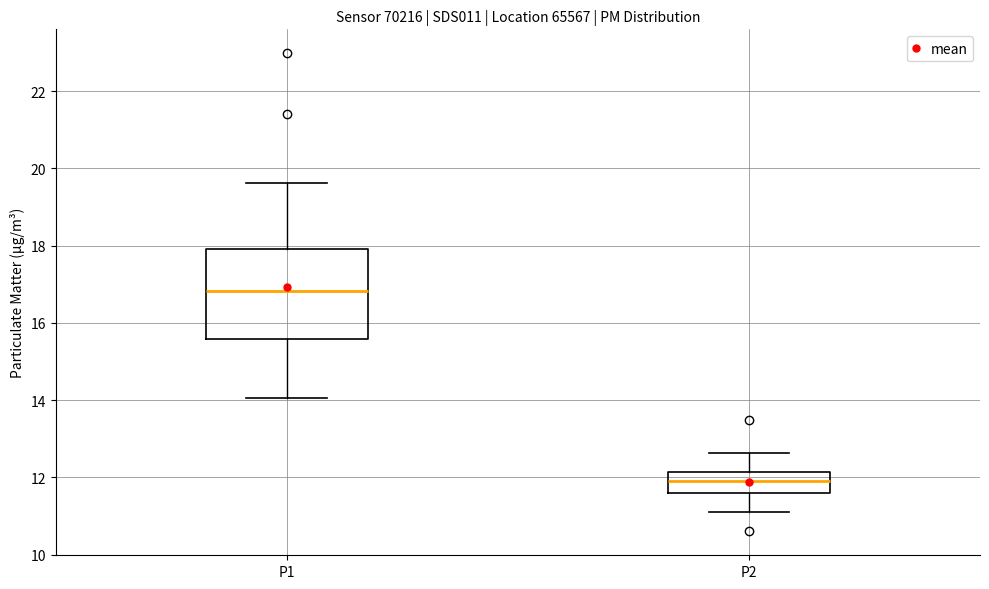

Where does the lower whisker of the box for P2 end on the y-axis? The values are not printed on the chart, so give them approximately, as read against the axis.

11.2